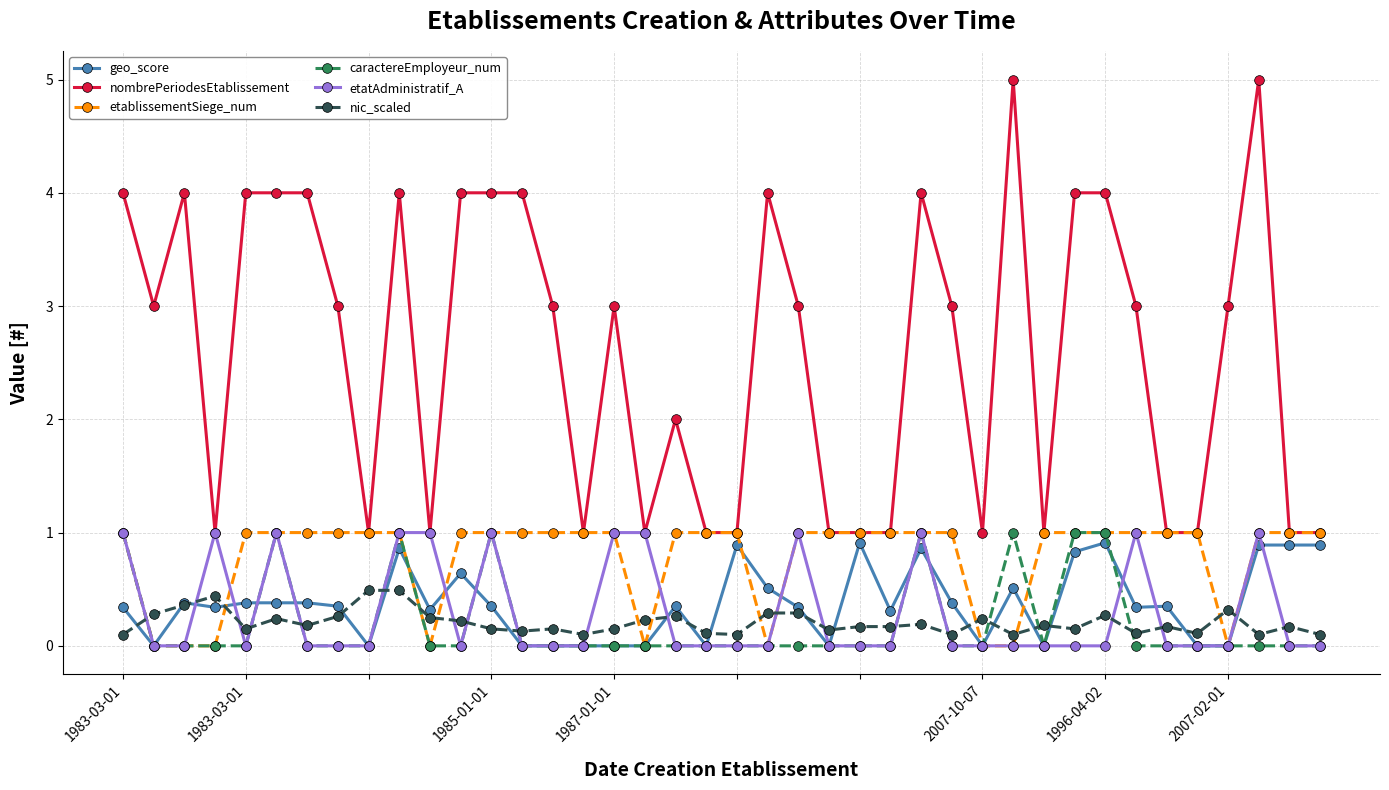

Which series has the largest total across all categories?

nombrePeriodesEtablissement